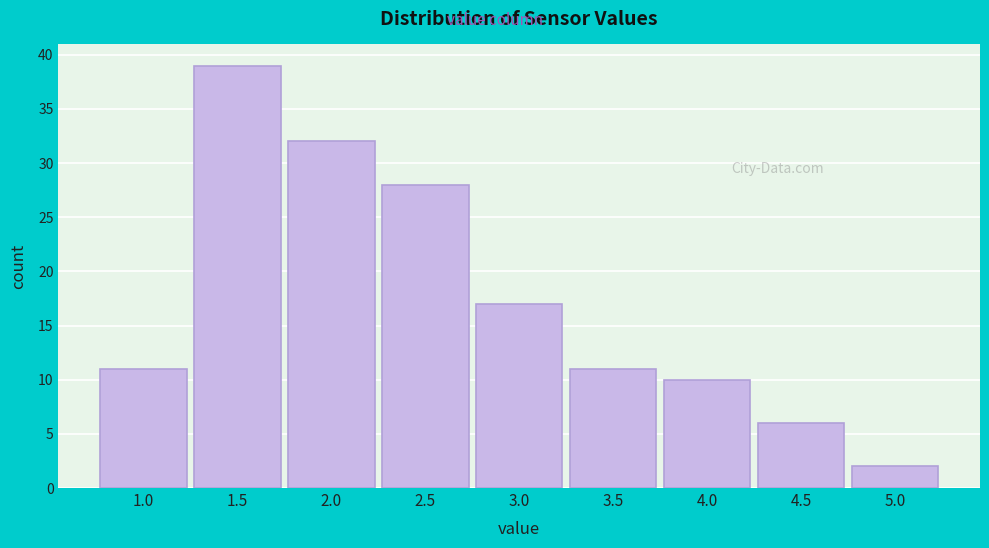

Reading left to right, what are all the values shown in this chart?

11	39	32	28	17	11	10	6	2